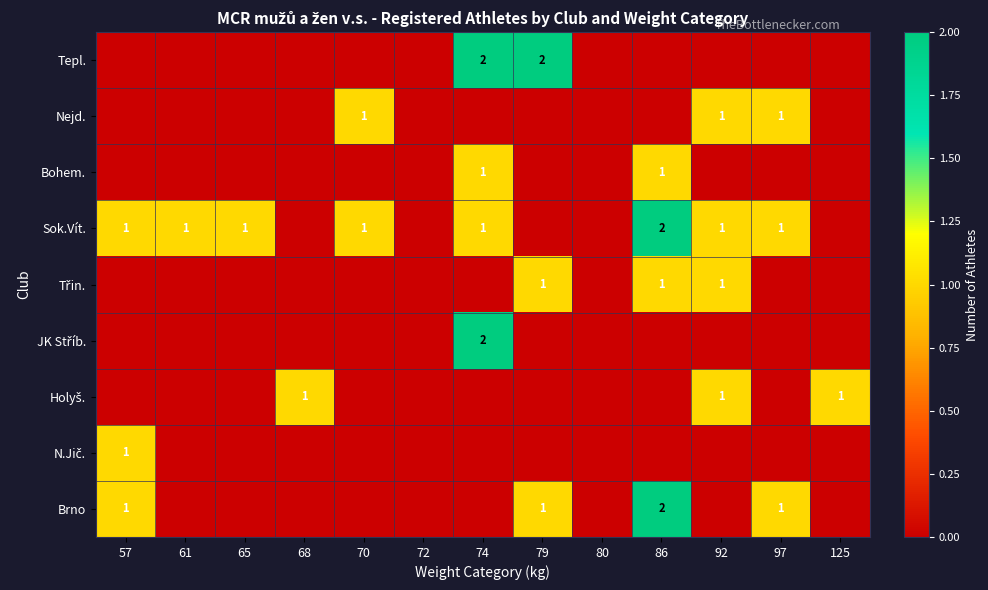

At how many categories does at least one series exceed 1?

3